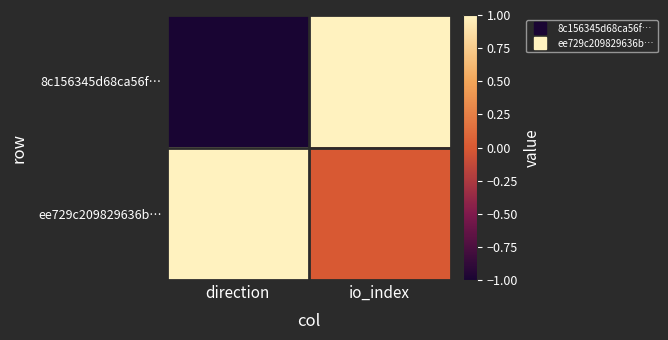

List the series in order of their peak value, highest first.

8c156345d68ca56f…, ee729c209829636b…